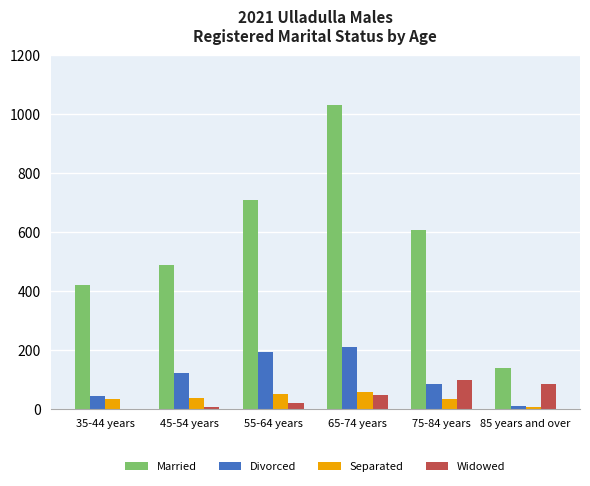

What is the sum of the Married values at 85 years and over and 35-44 years?

560